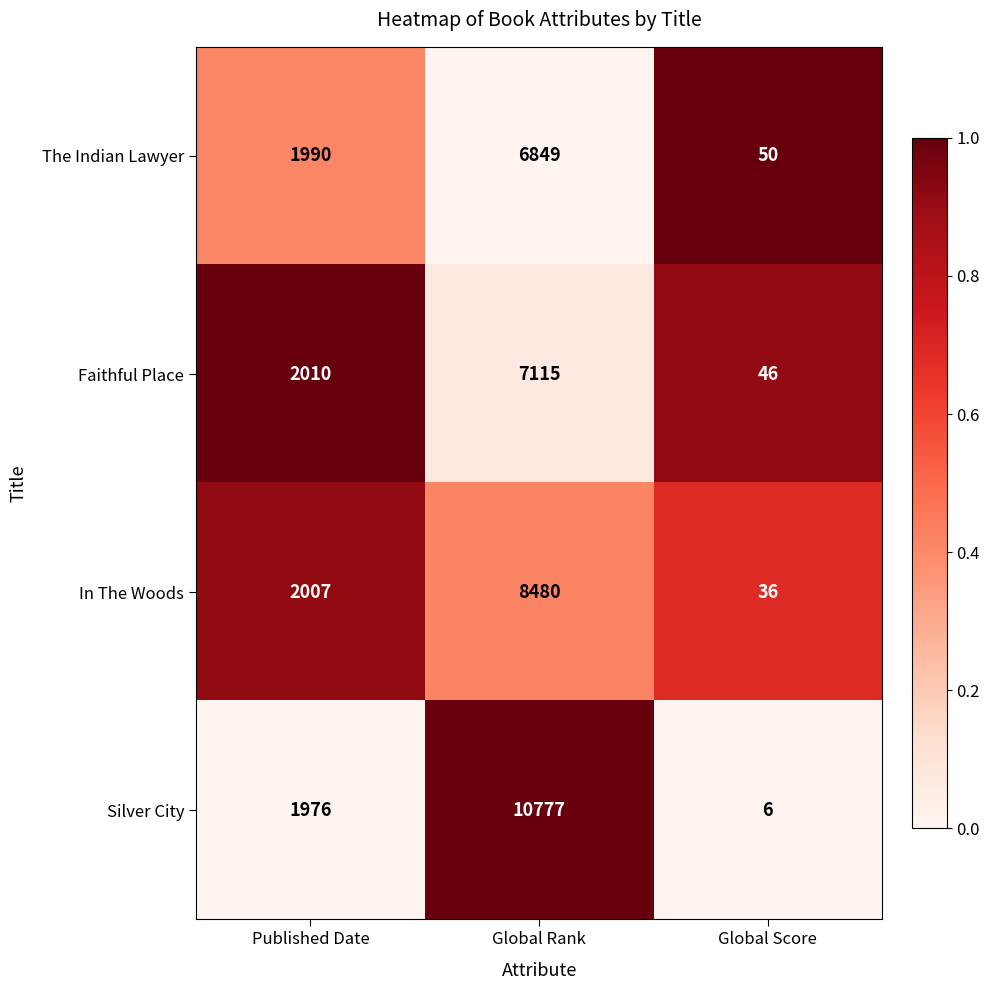

What is the difference between the maximum and minimum values in the Silver City series?

10771